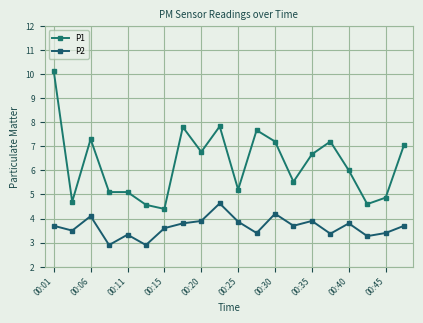

What is the lowest value of the P1 series?

4.4